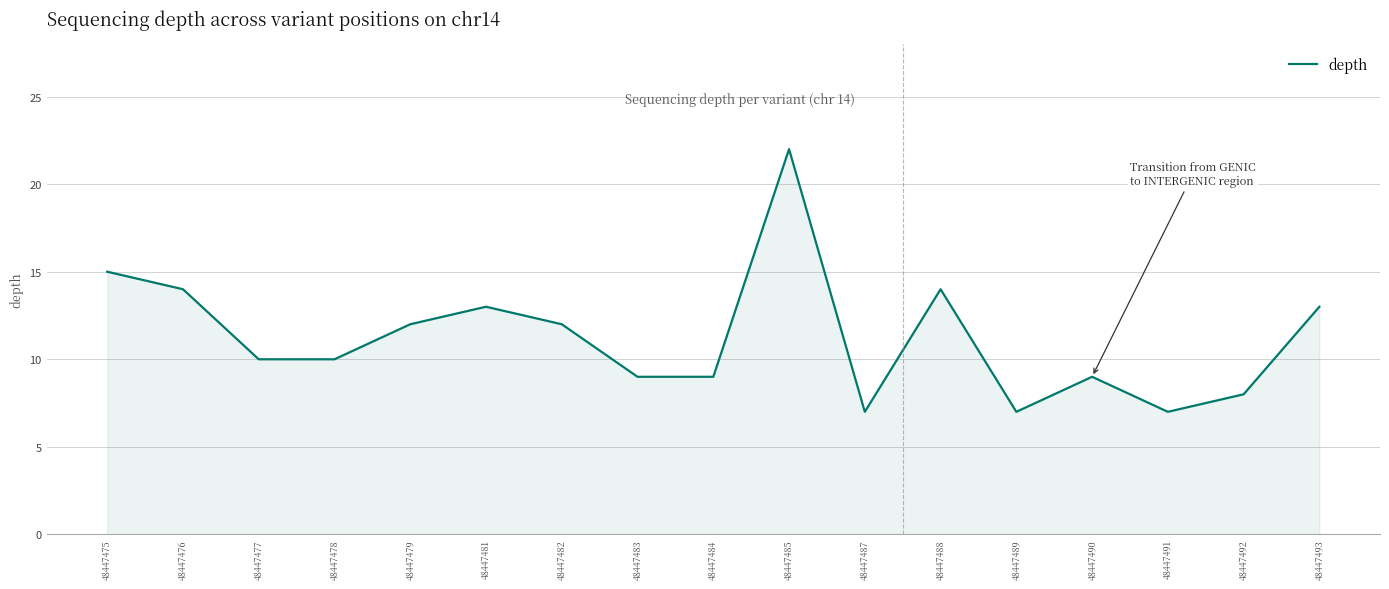

The chart shows a value of 14 at 48447488. True or false?

True